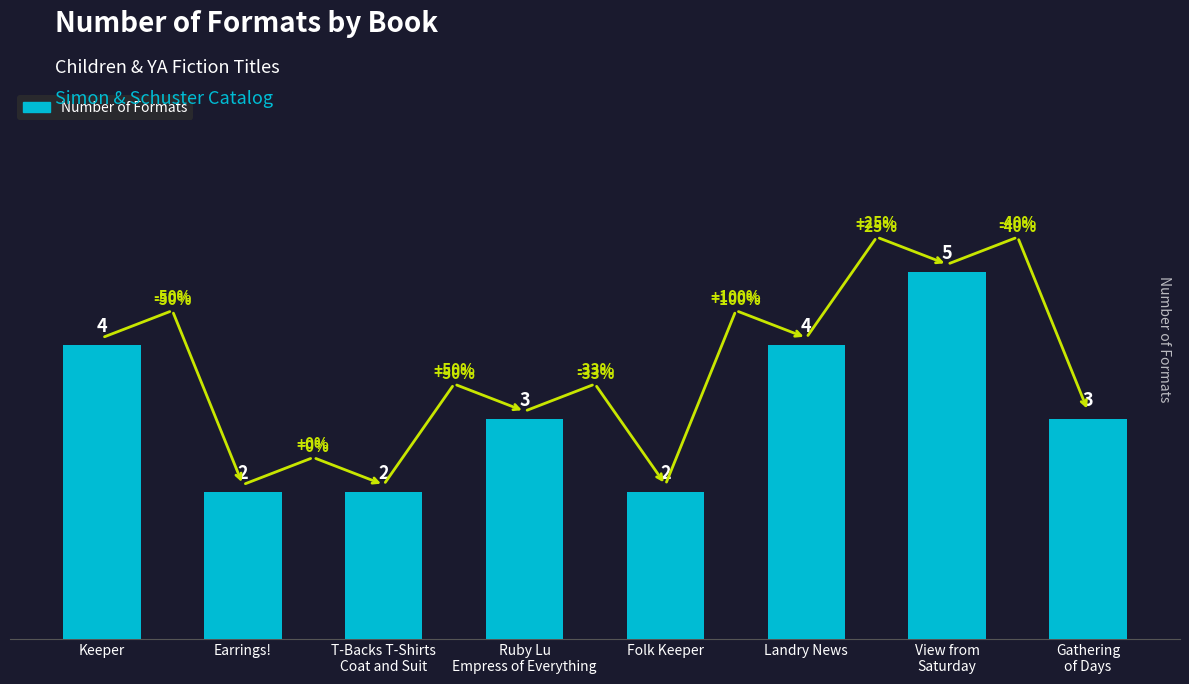

List the labels in order of value, smallest first.

Earrings!, T-Backs T-Shirts
Coat and Suit, Folk Keeper, Ruby Lu
Empress of Everything, Gathering
of Days, Keeper, Landry News, View from
Saturday